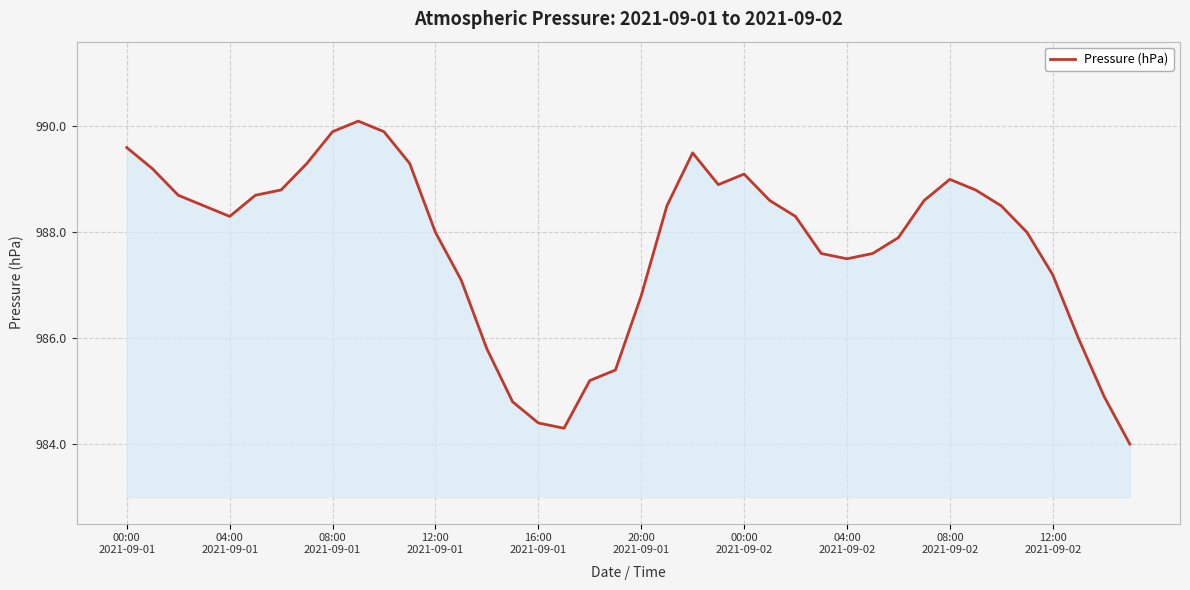

What is the difference between the maximum and minimum values?

6.1